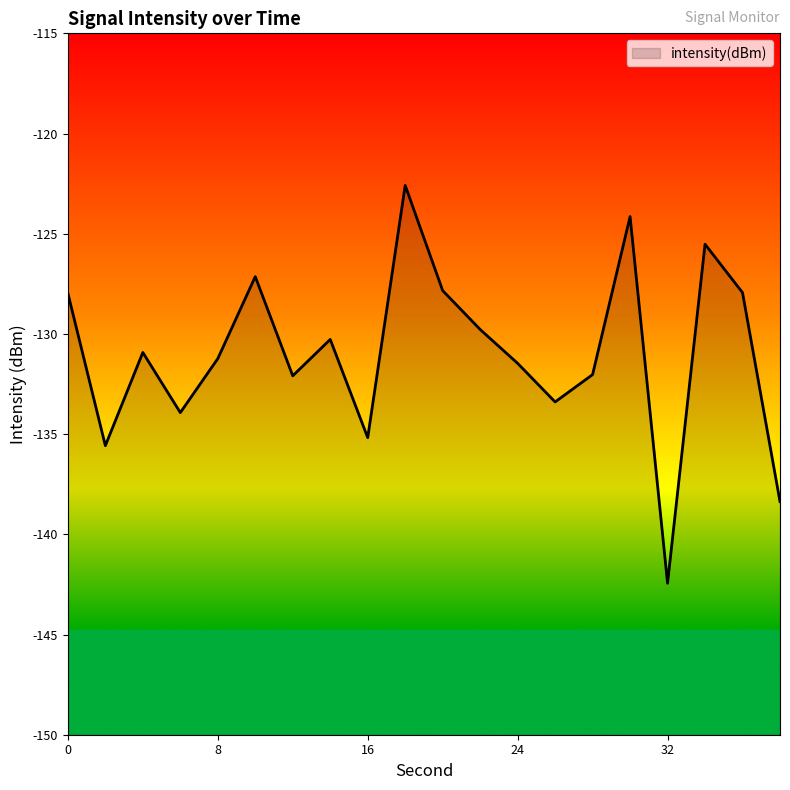

Which label corresponds to the smallest value in the chart?

32